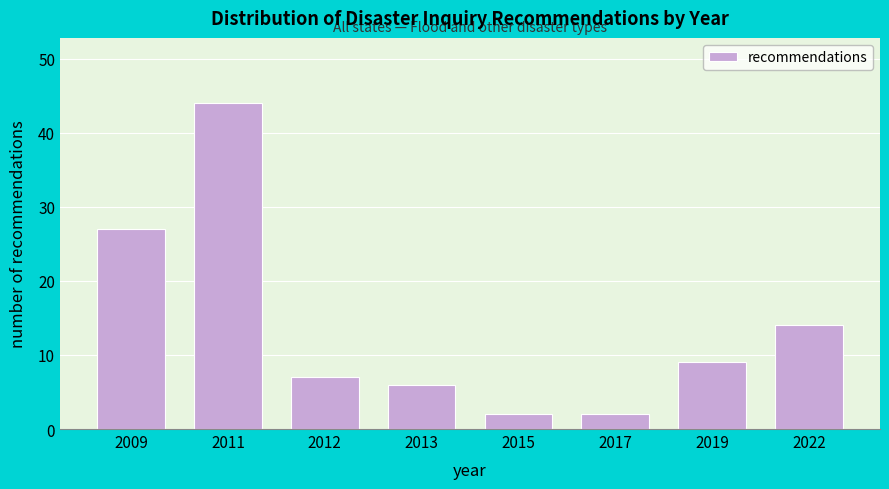

Reading left to right, what are all the values shown in this chart?

27	44	7	6	2	2	9	14